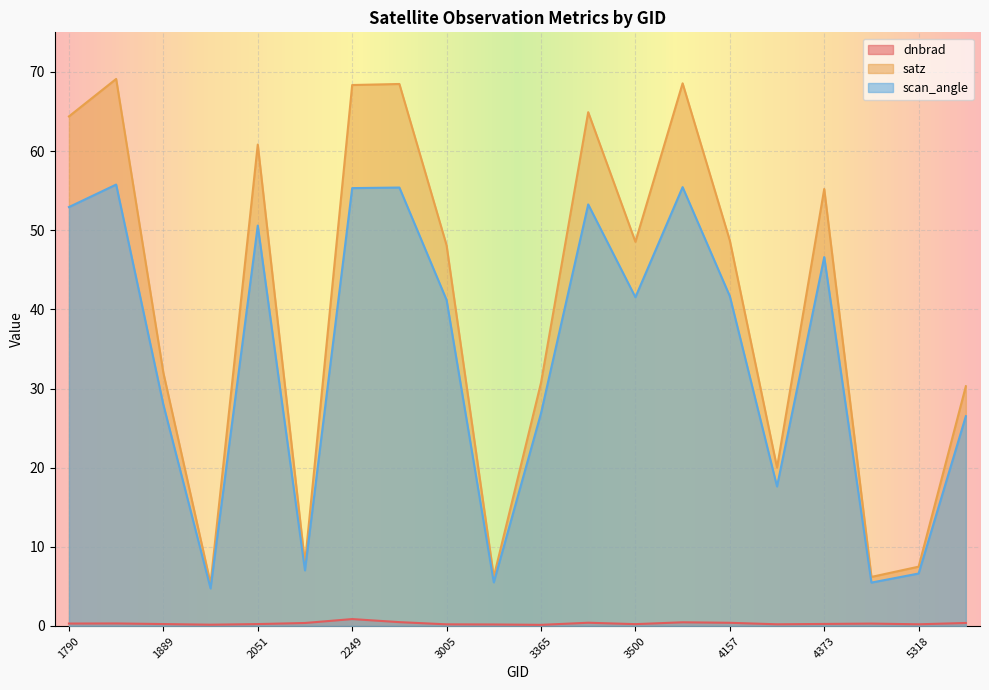

What is the sum of the satz values at 1790 and 2051?

125.2